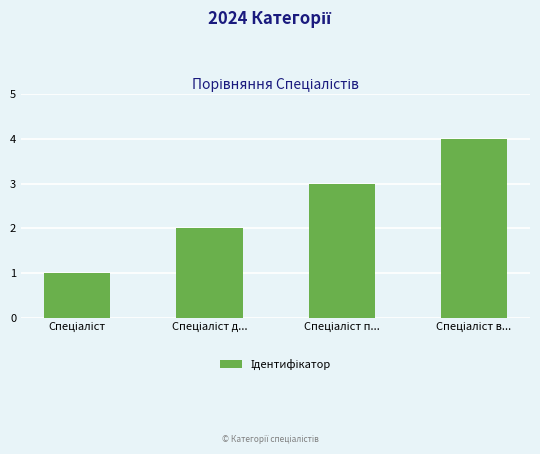

What is the maximum value shown in the chart?

4